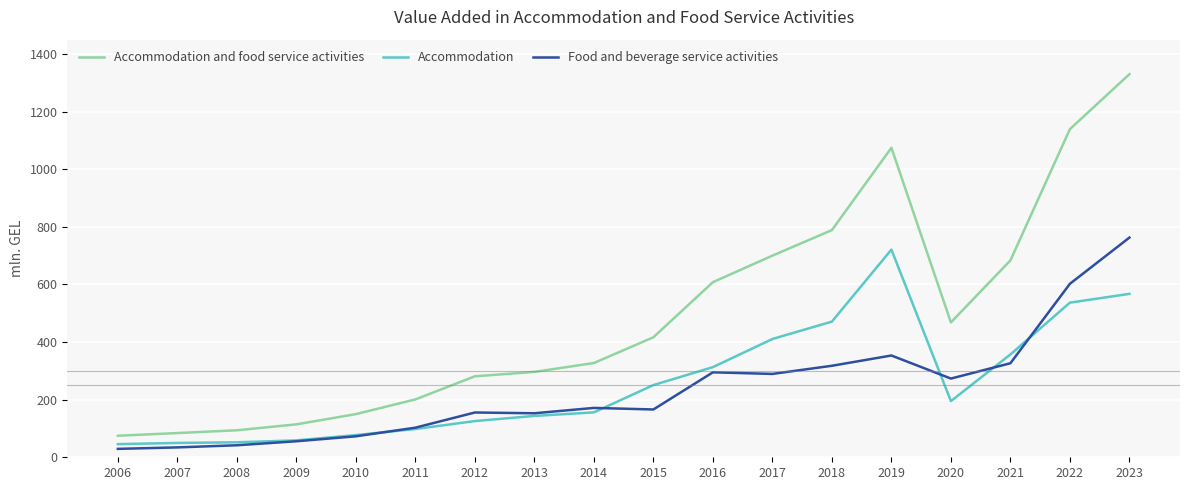

What is the maximum value for Accommodation?

721.1